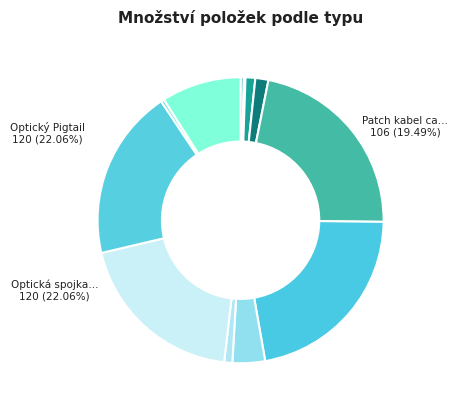

True or false: RACK 19" 9U accounts for 6% of the total.

False